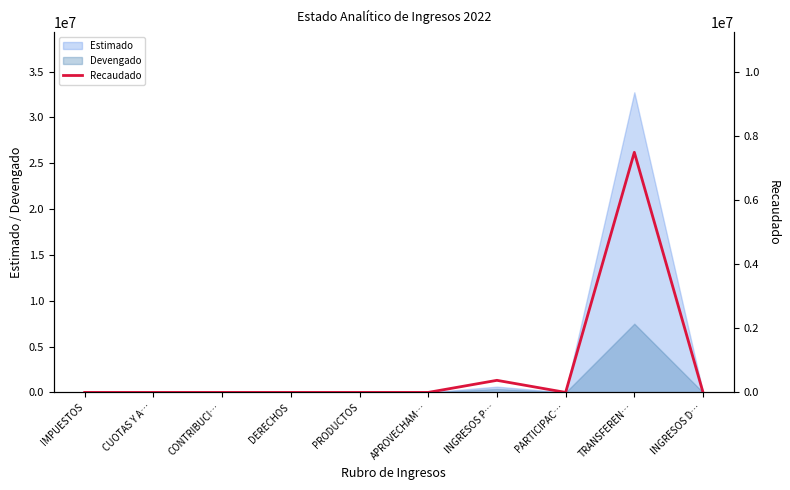

Between IMPUESTOS and CONTRIBUCI…, which is larger?

IMPUESTOS